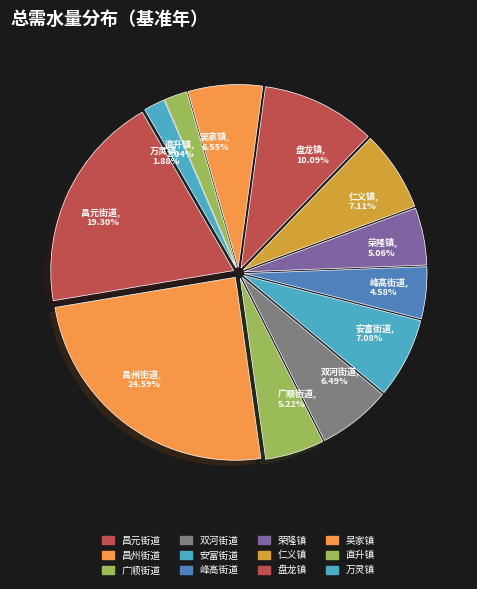

Approximately how many times larger is the value at 广顺街道 compared to 荣隆镇?

1.0